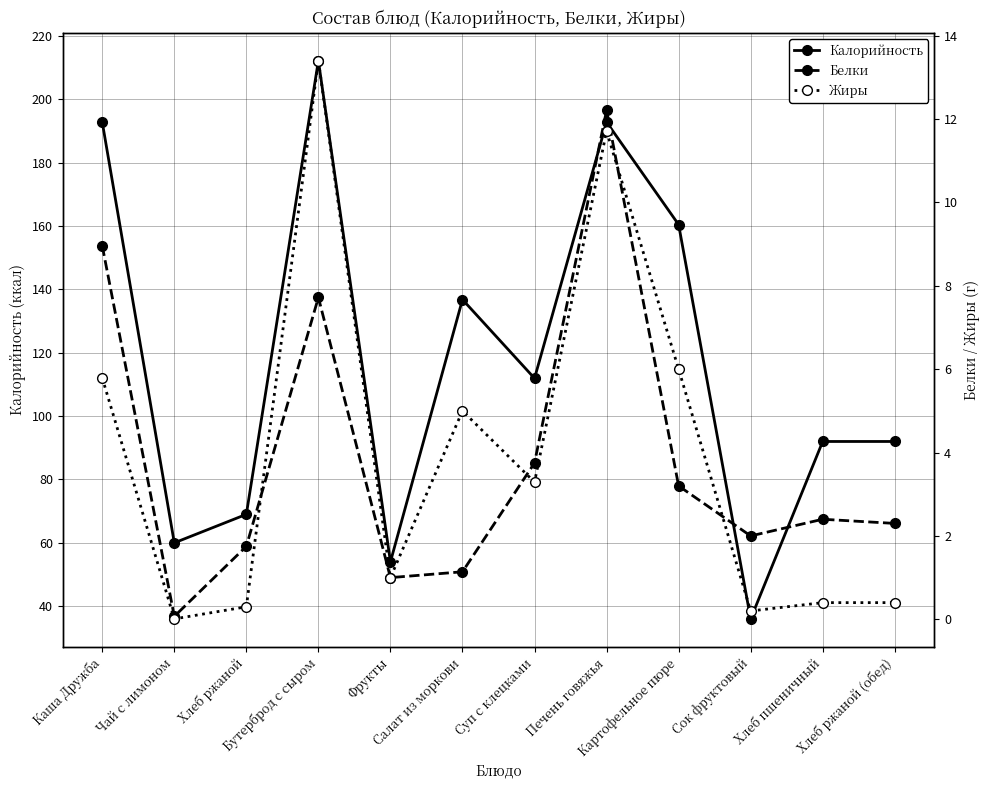

At which category is the sum across all series the highest?

Бутерброд с сыром